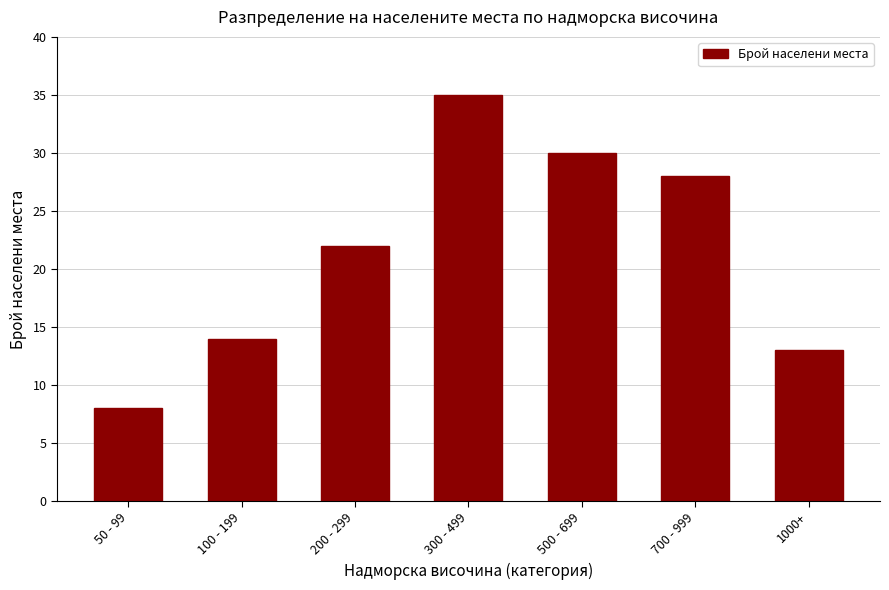

Reading left to right, what are all the values shown in this chart?

50 - 99=8	100 - 199=14	200 - 299=22	300 - 499=35	500 - 699=30	700 - 999=28	1000+=13